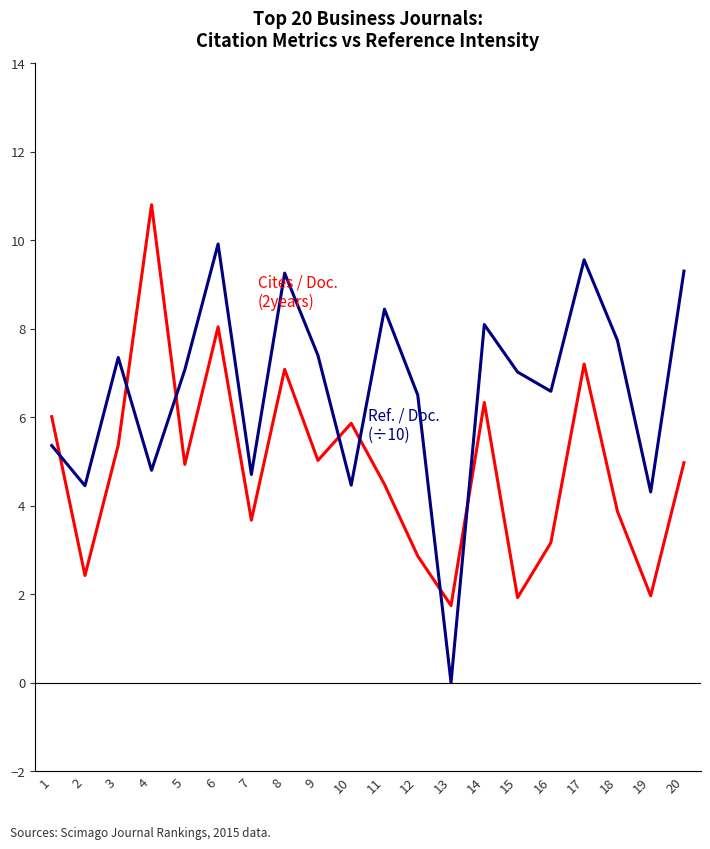

At which category does the chart reach its minimum across all series?

13